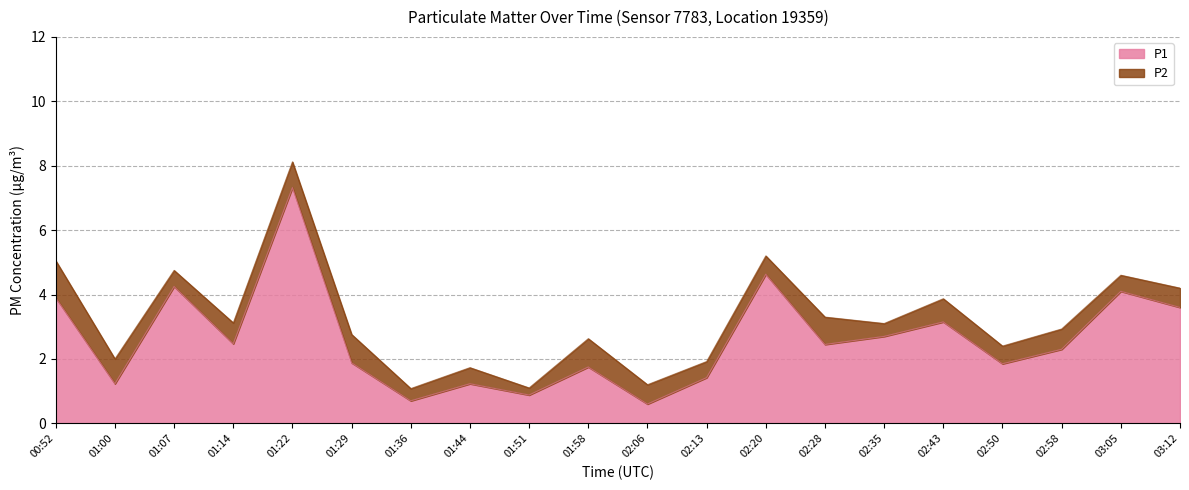

What is the greatest value displayed?

7.3